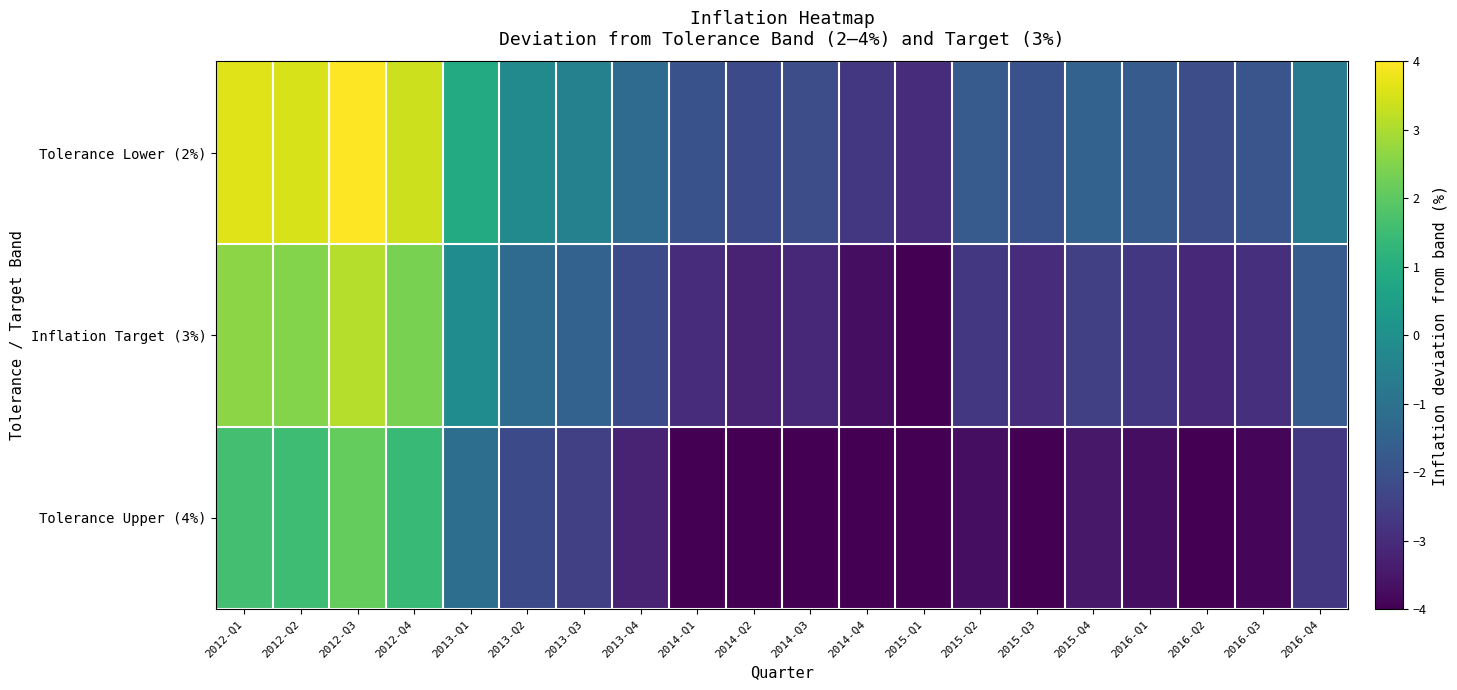

Which series has the largest range (max minus min)?

Tolerance Lower (2%)